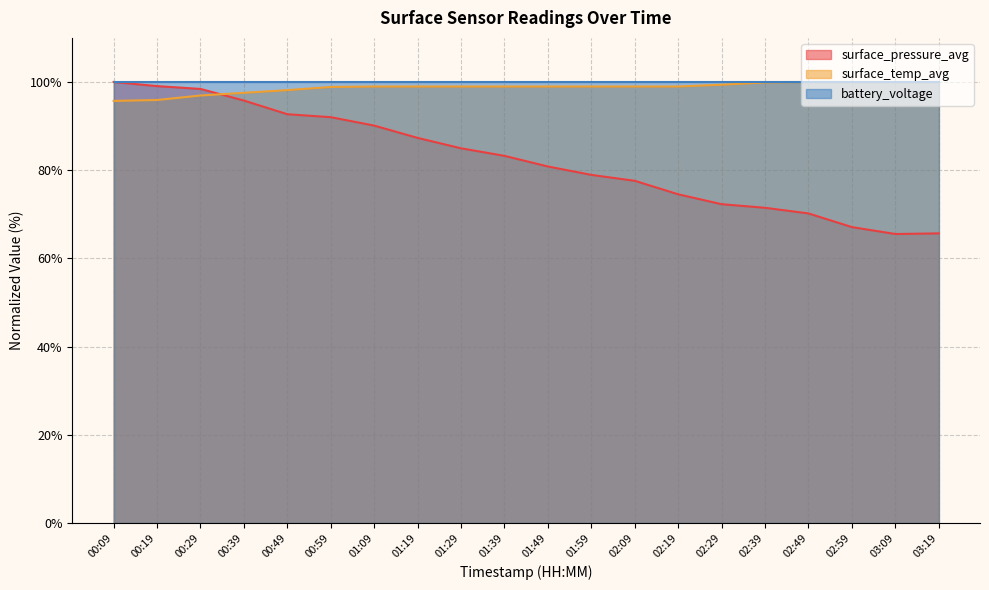

What are all the series names shown in the legend?

surface_pressure_avg, surface_temp_avg, battery_voltage